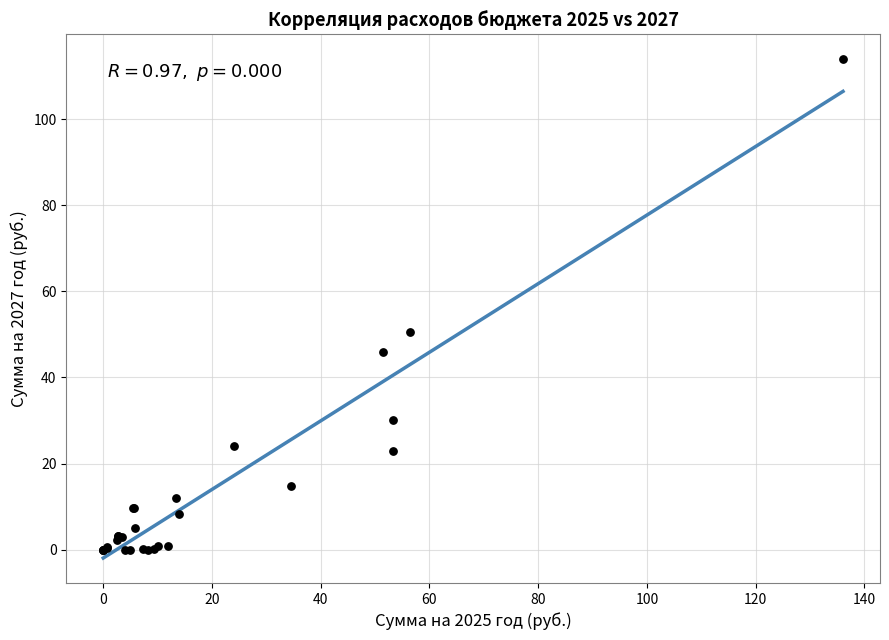

What Y value in the scatter plot is closest to 56?

50.6